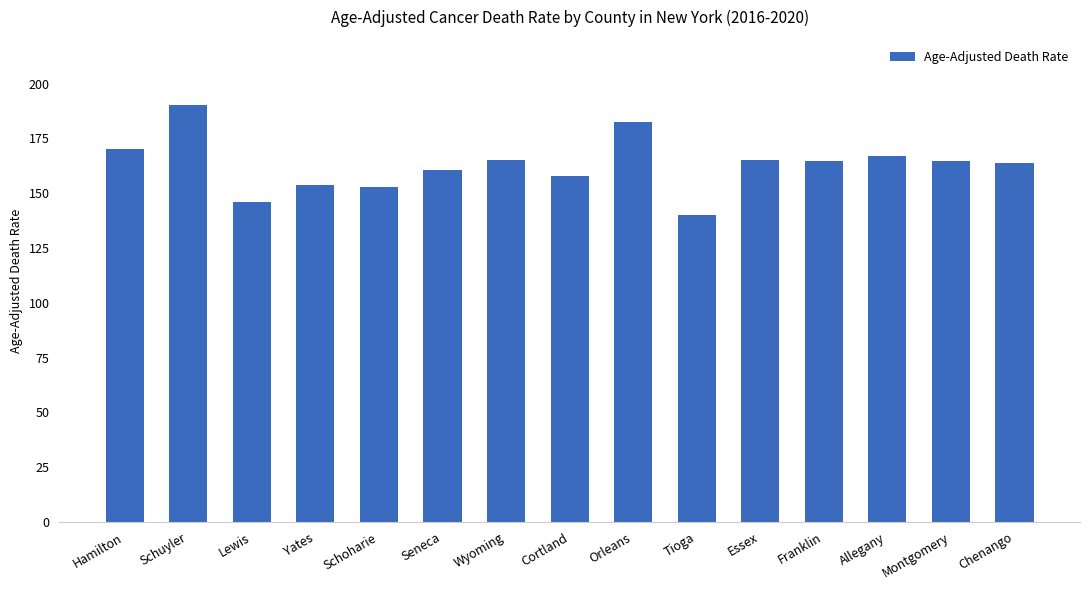

What value does the data have at Lewis?

145.8